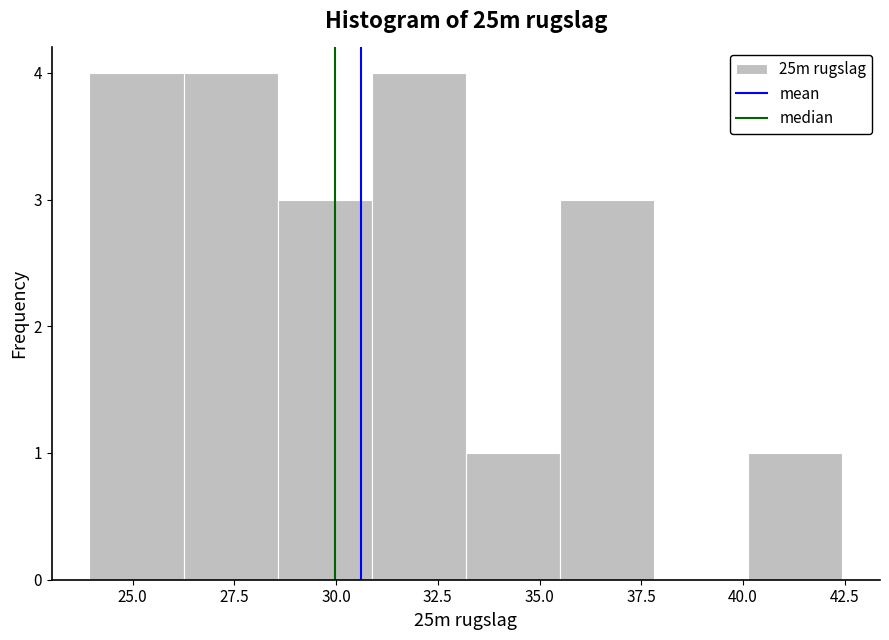

Reading left to right, list every bar in this chart as the range it spans on the x-axis followed by its height. Neither the bar edges nor the heights are printed on the chart, so give them approximately, as read against the axes.

24.0 to 26.5: 4
26.5 to 28.5: 4
28.5 to 31.0: 3
31.0 to 33.0: 4
33.0 to 35.5: 1
35.5 to 38.0: 3
38.0 to 40.0: 0
40.0 to 42.5: 1